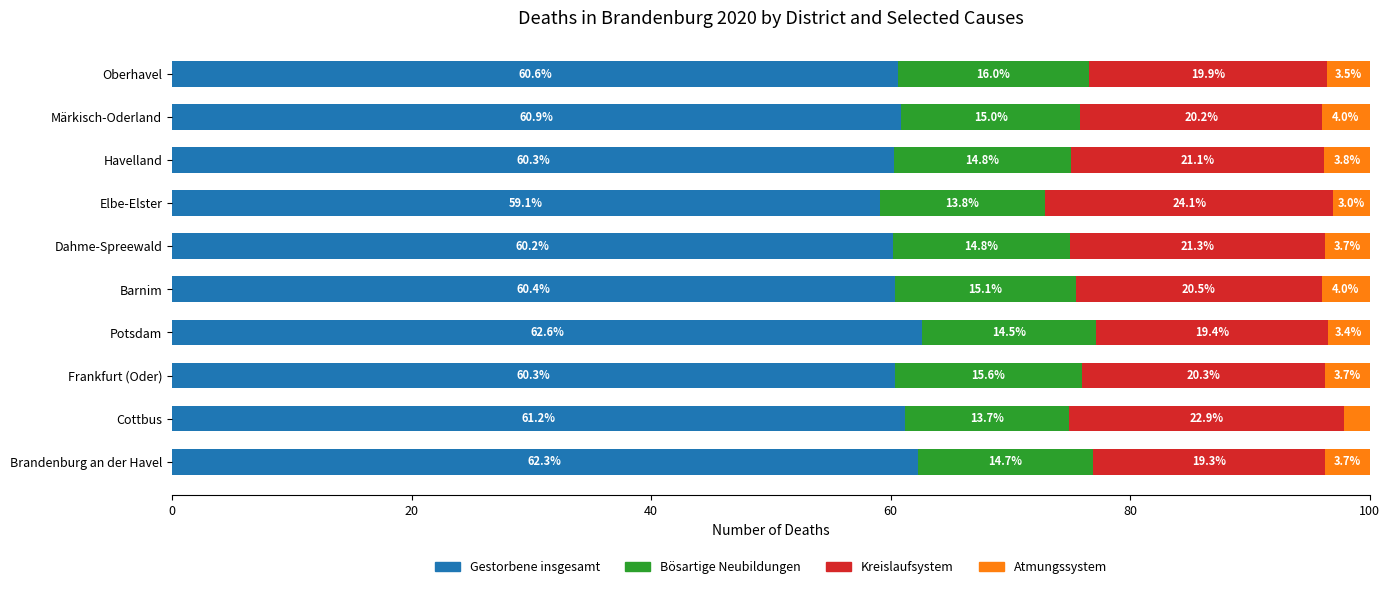

The value of Gestorbene insgesamt at Oberhavel is 60.6. True or false?

True